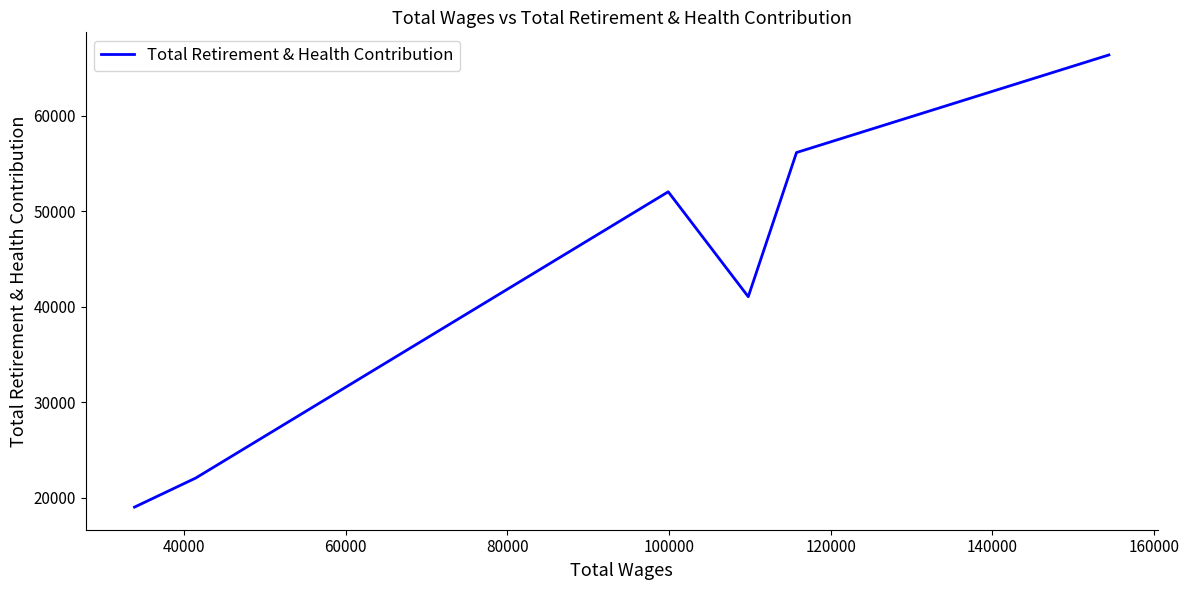

How many interior local peaks (higher than both neighbors) does the data have?

1